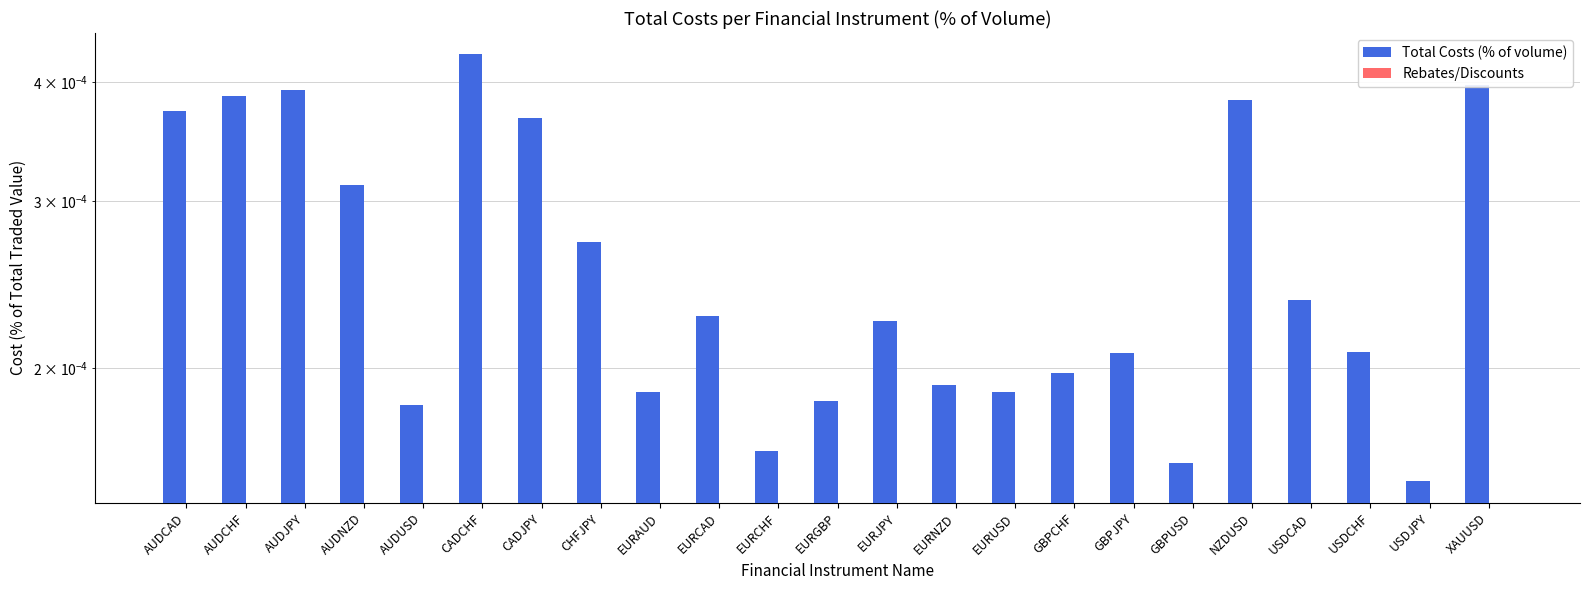

What is the label of the 10th bar from the left?

EURCAD